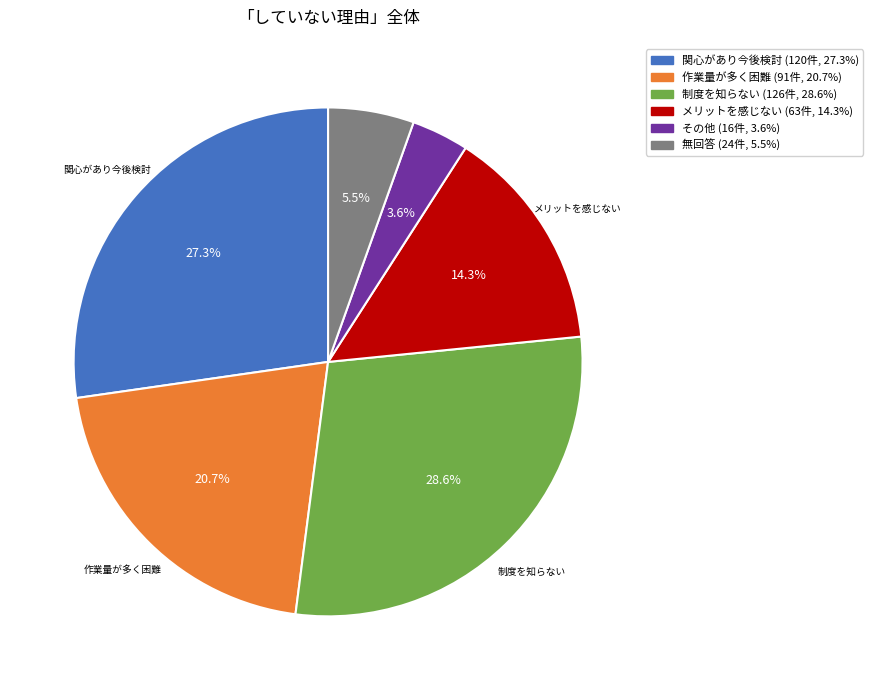

Is there a majority slice in this chart?

No